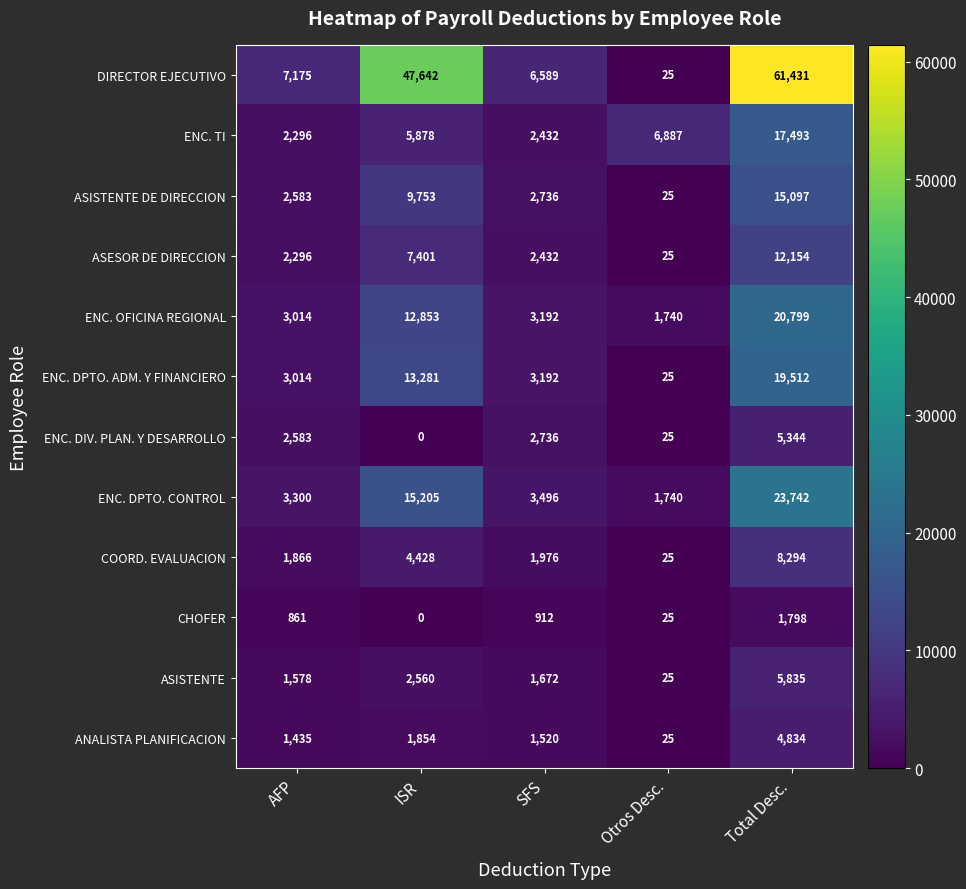

Is it true that COORD. EVALUACION equals 4428 at ISR?

True